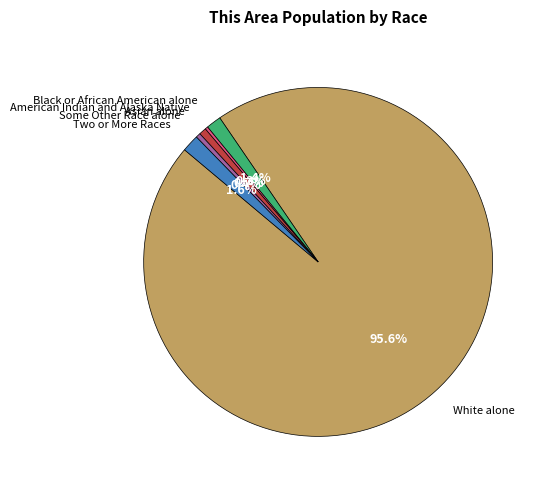

What is the largest slice in the pie chart?

White alone